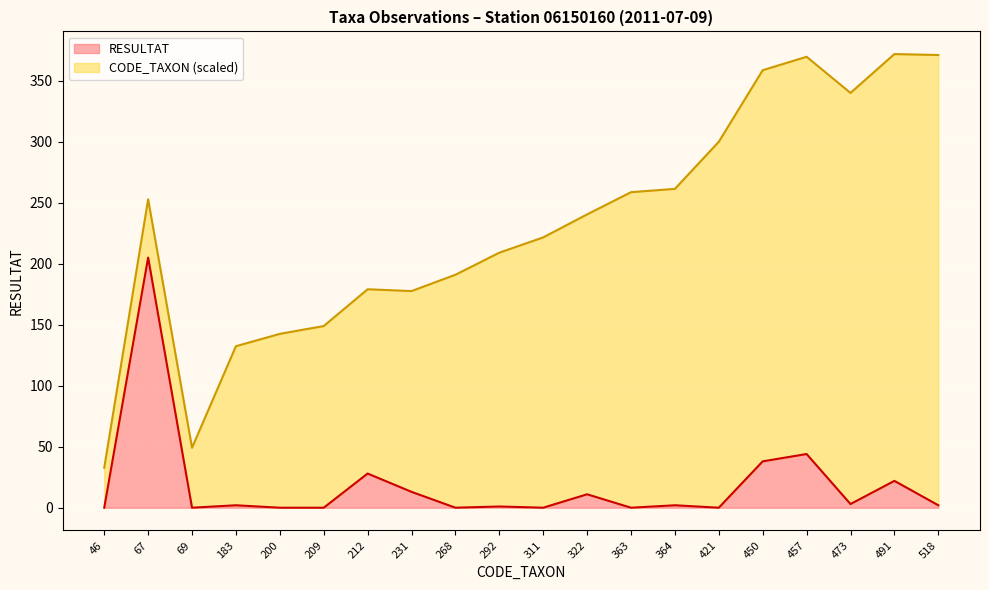

List the labels in order of value, smallest first.

46, 69, 200, 209, 268, 311, 363, 421, 292, 183, 364, 518, 473, 322, 231, 491, 212, 450, 457, 67